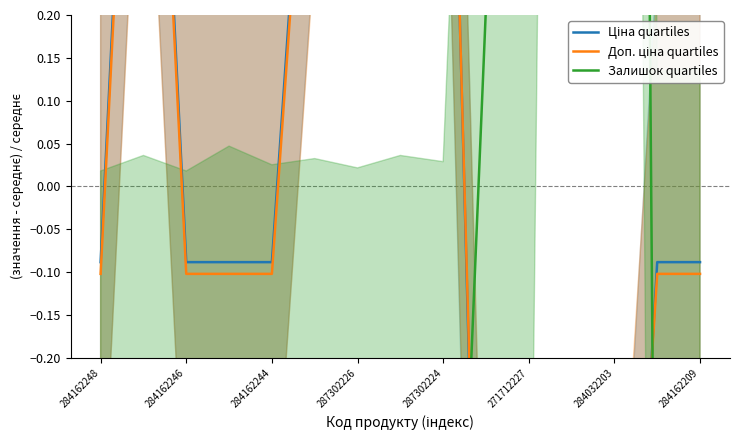

What are all the series names shown in the legend?

Ціна quartiles, Доп. ціна quartiles, Залишок quartiles